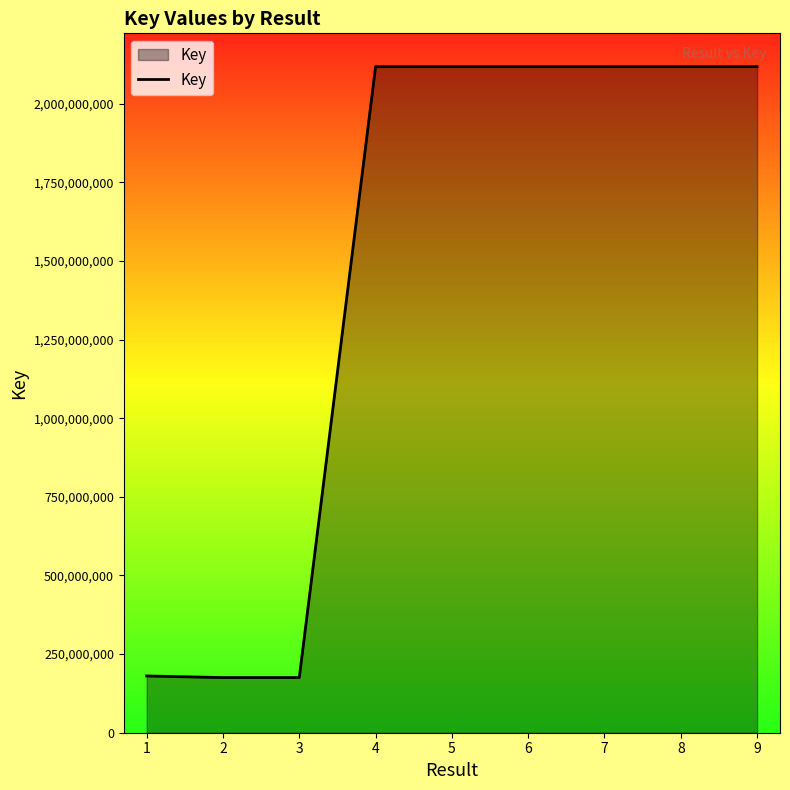

Which has a higher value, 6 or 2?

6